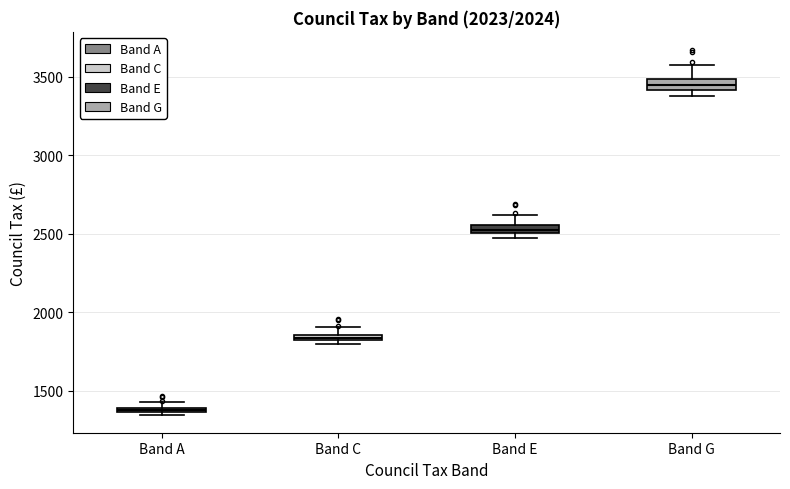

Where does the upper whisker of the box for Band E end on the y-axis? The values are not printed on the chart, so give them approximately, as read against the axis.

2600